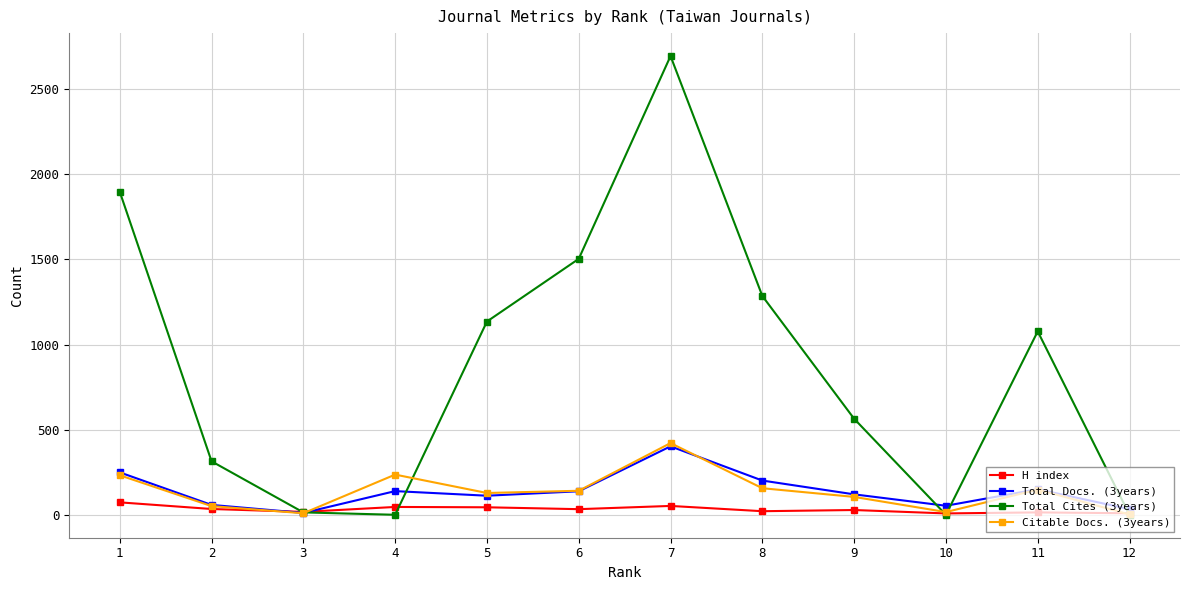

What is the sum of all Citable Docs. (3years) values?

1645